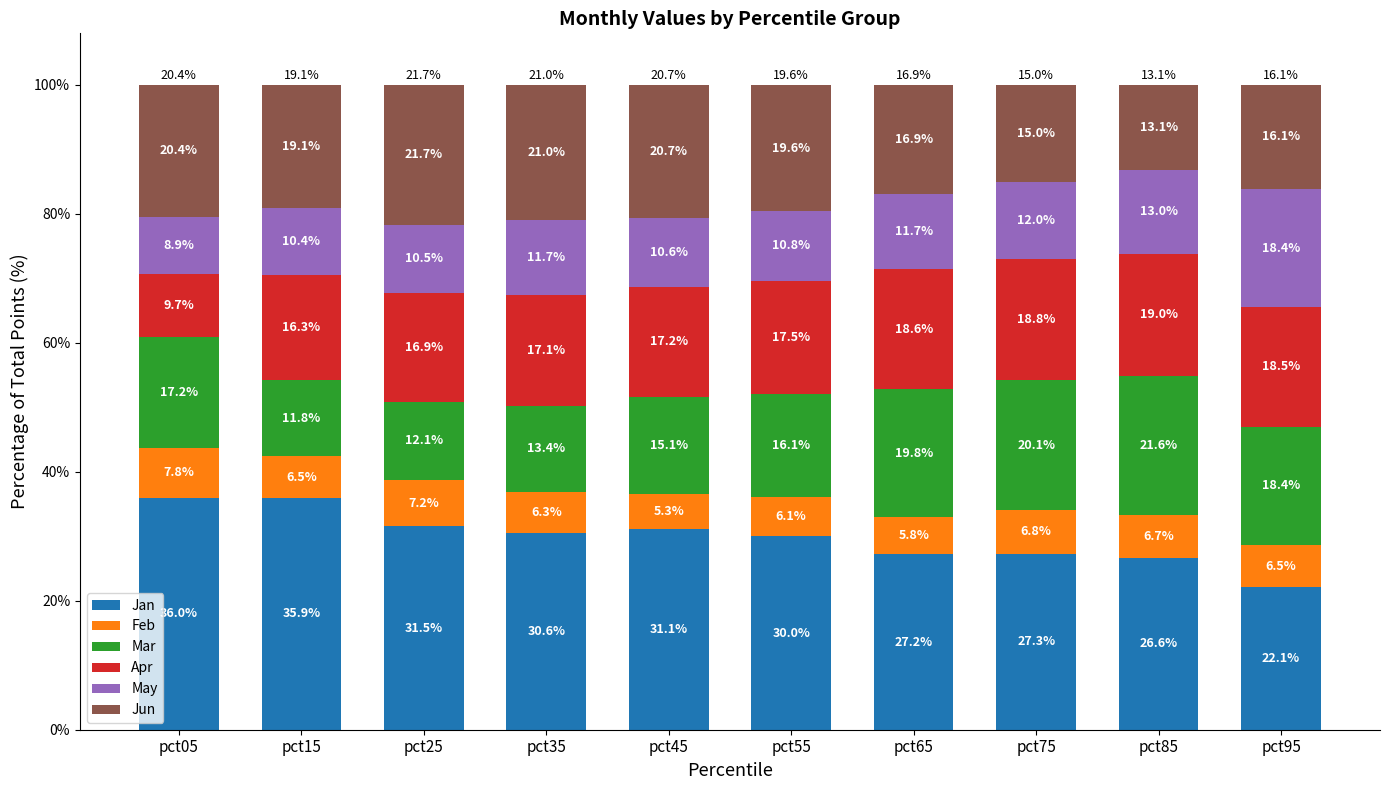

Which category has the lowest value in the Jan series?

pct95